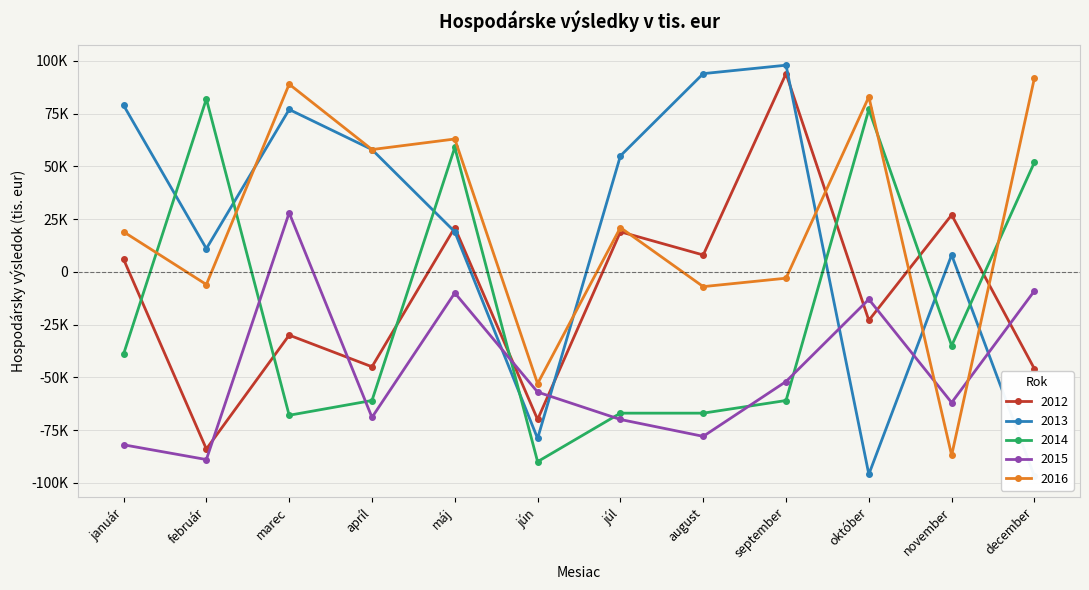

In 2013, how many points are lower than both neighbors (excluding endpoints)?

3